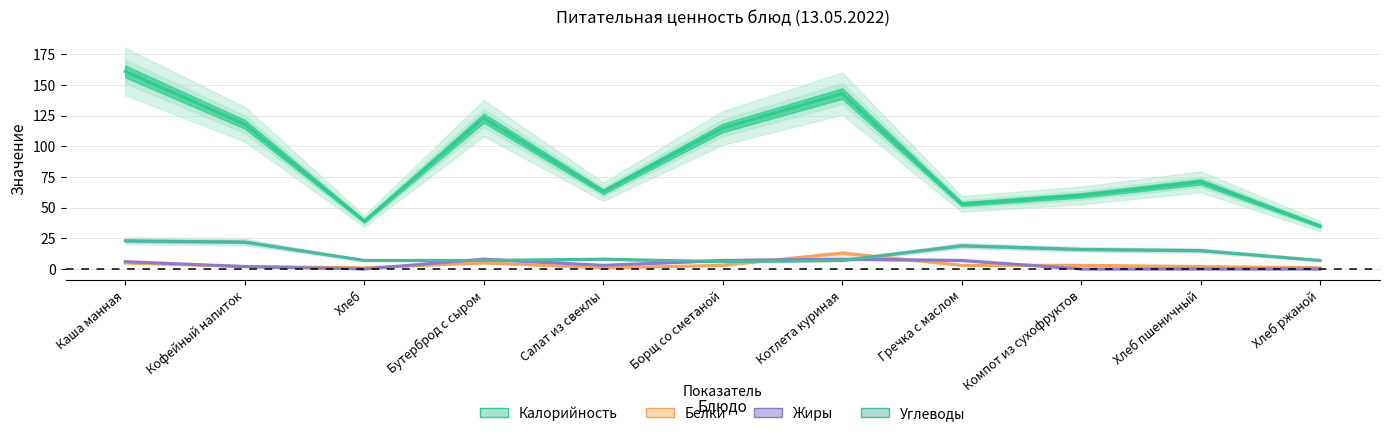

At how many categories does at least one series exceed 36?

10